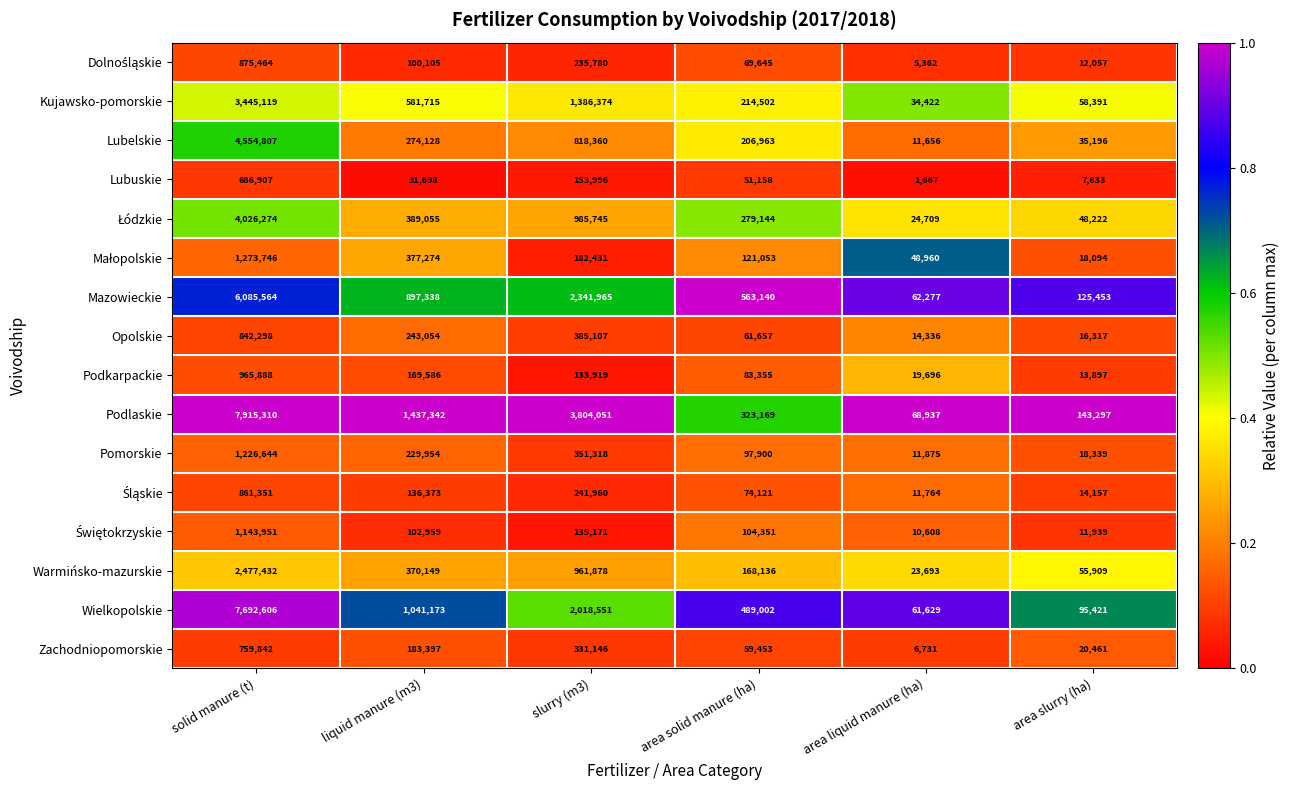

The Podlaskie series shows 1437342 at liquid manure (m3). True or false?

True